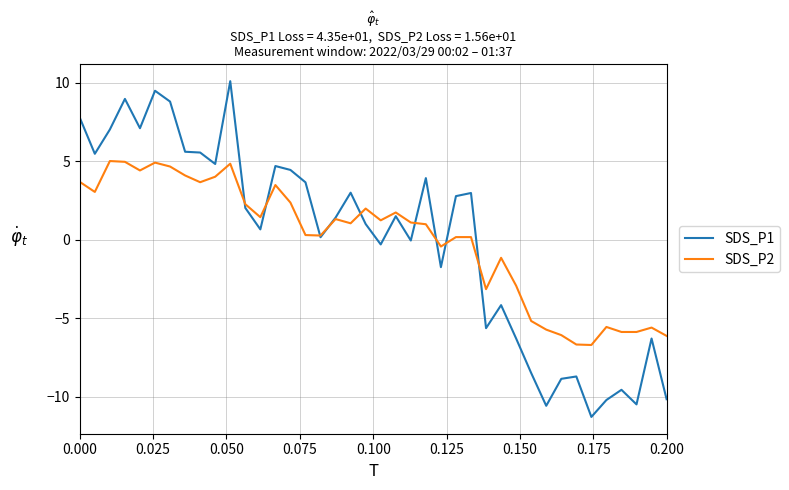

What is the lowest value of the SDS_P2 series?

-6.7